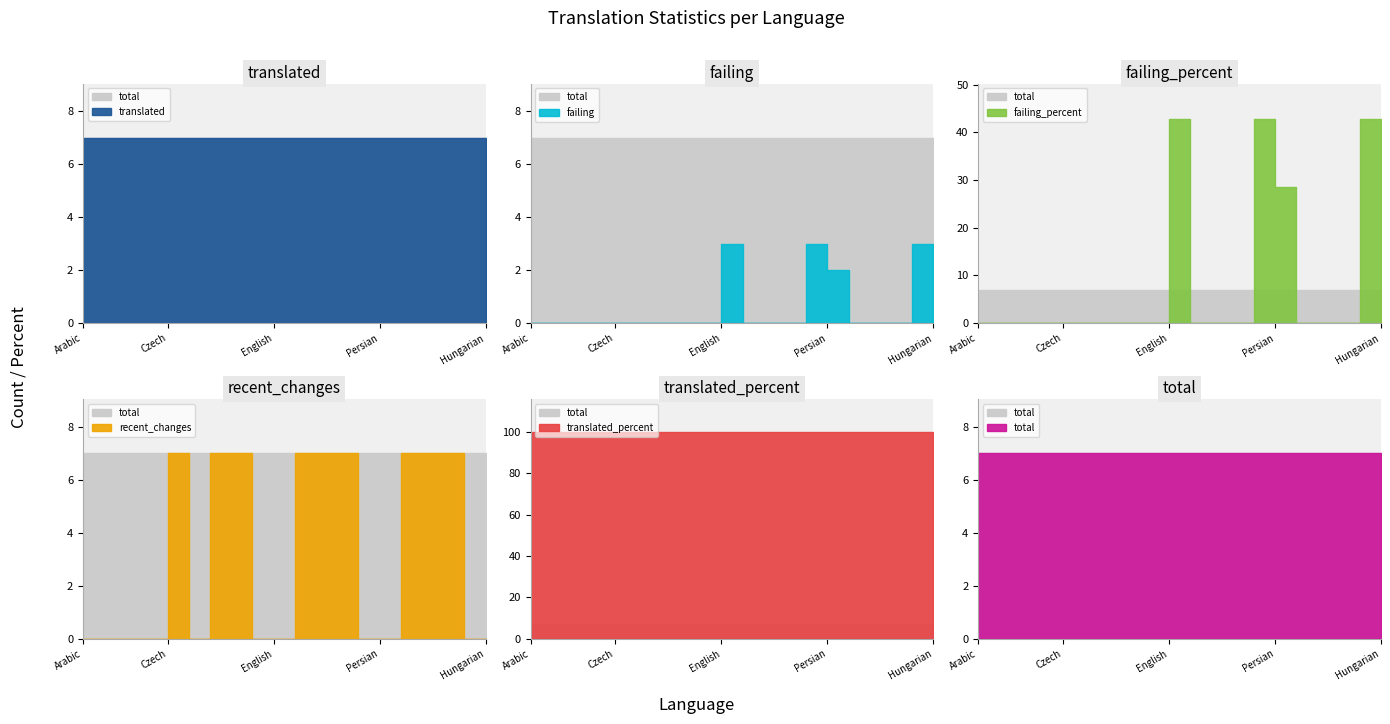

What are all the series names shown in the legend?

total, translated, failing, failing_percent, recent_changes, translated_percent